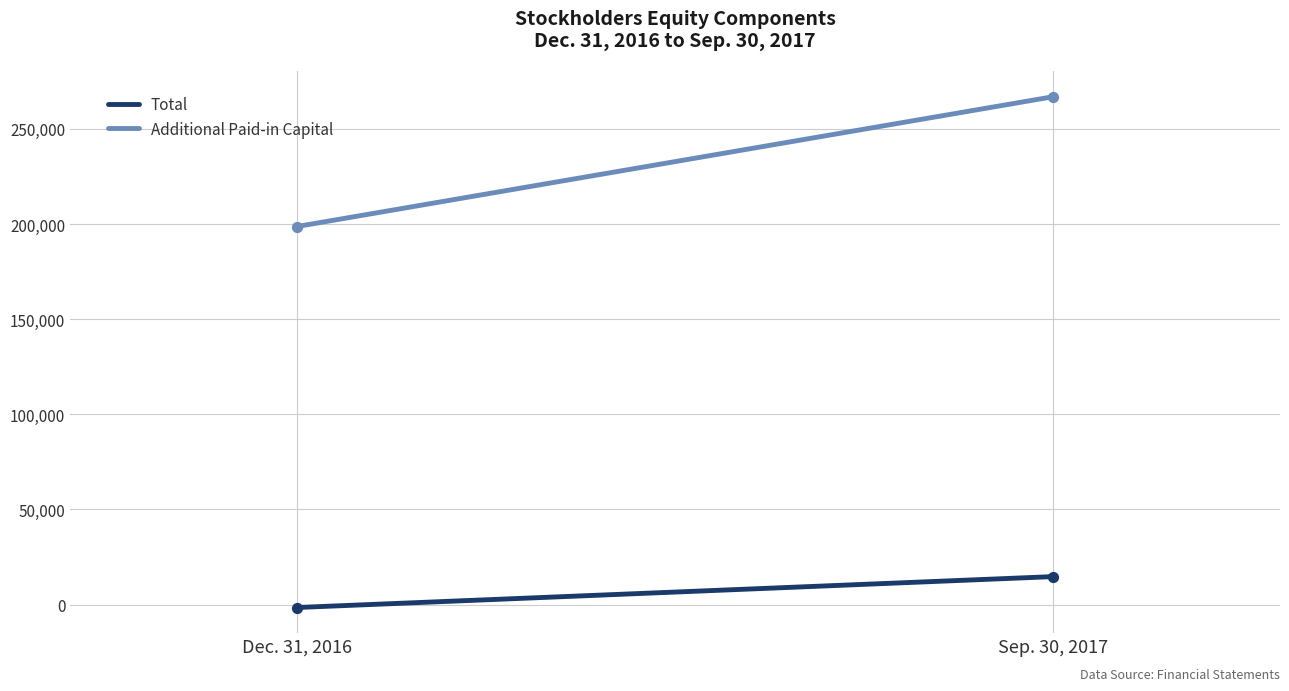

What are all the series names shown in the legend?

Total, Additional Paid-in Capital